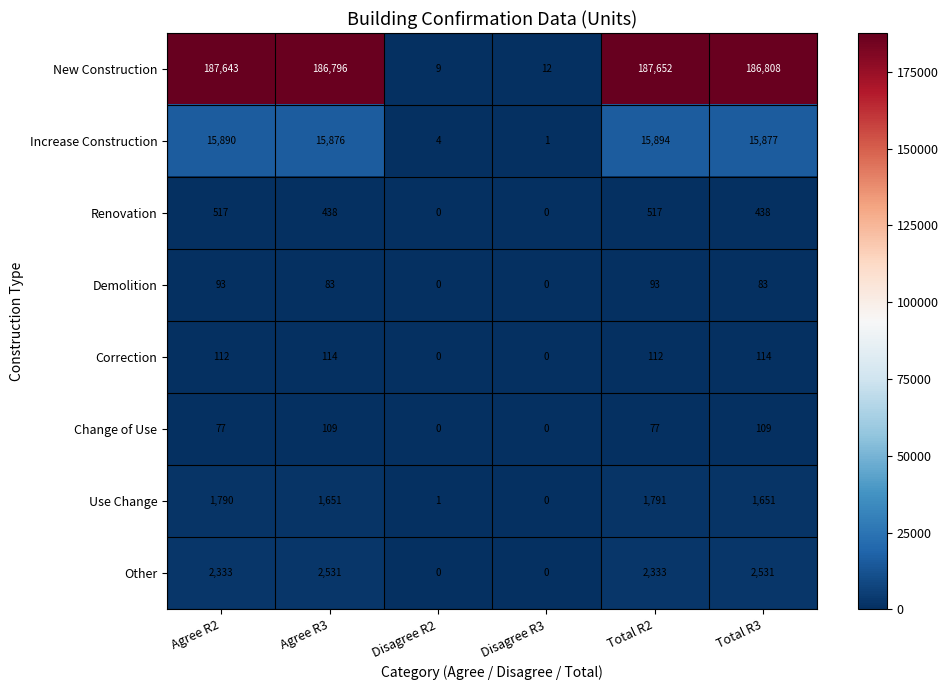

What is the total value across all series at Total R3?

207611